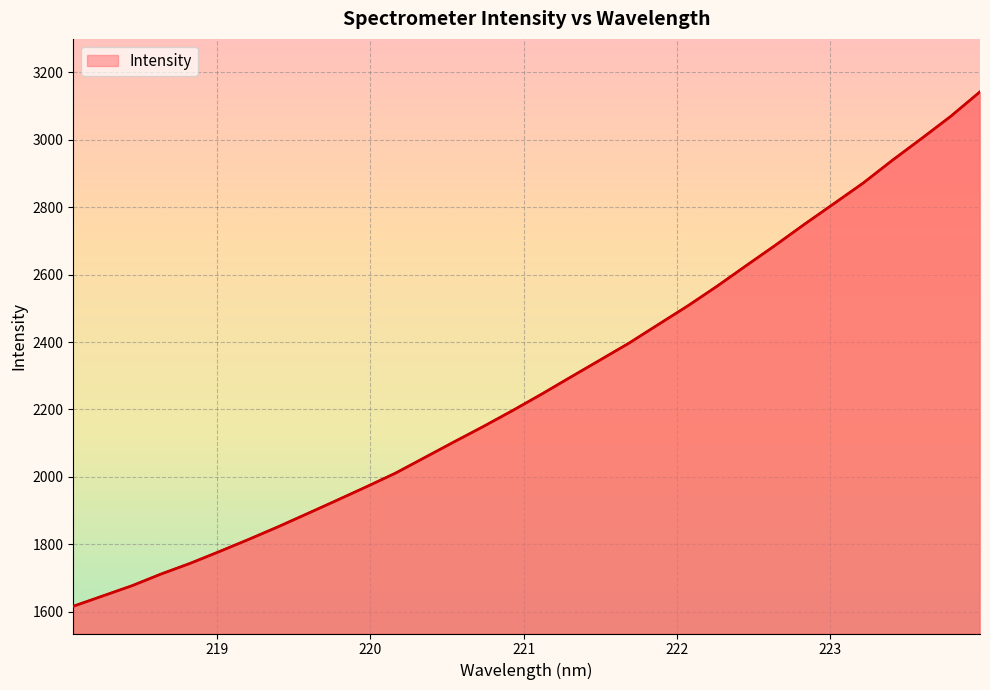

How many lines are shown in the chart?

1